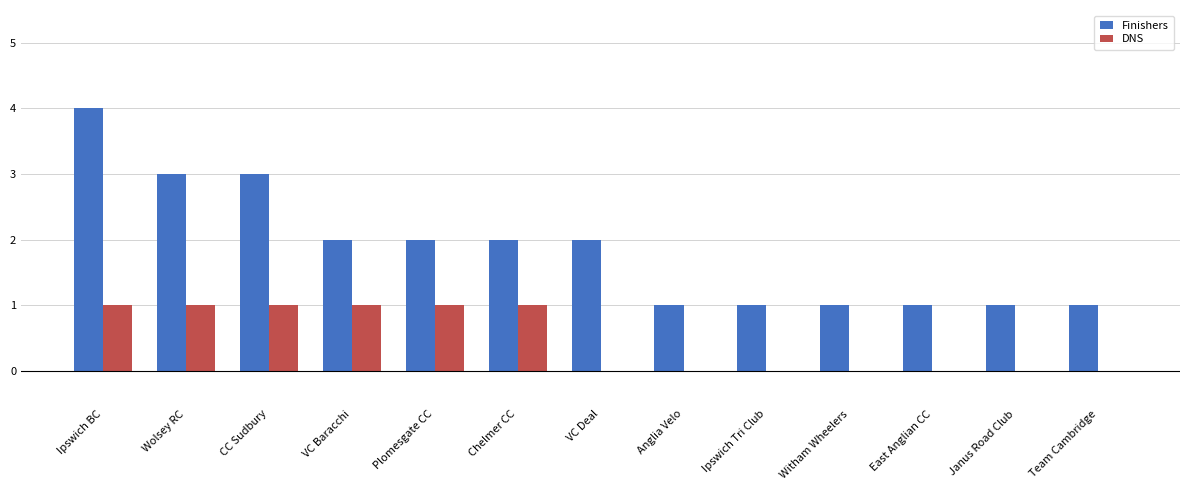

Which series has the largest range (max minus min)?

Finishers